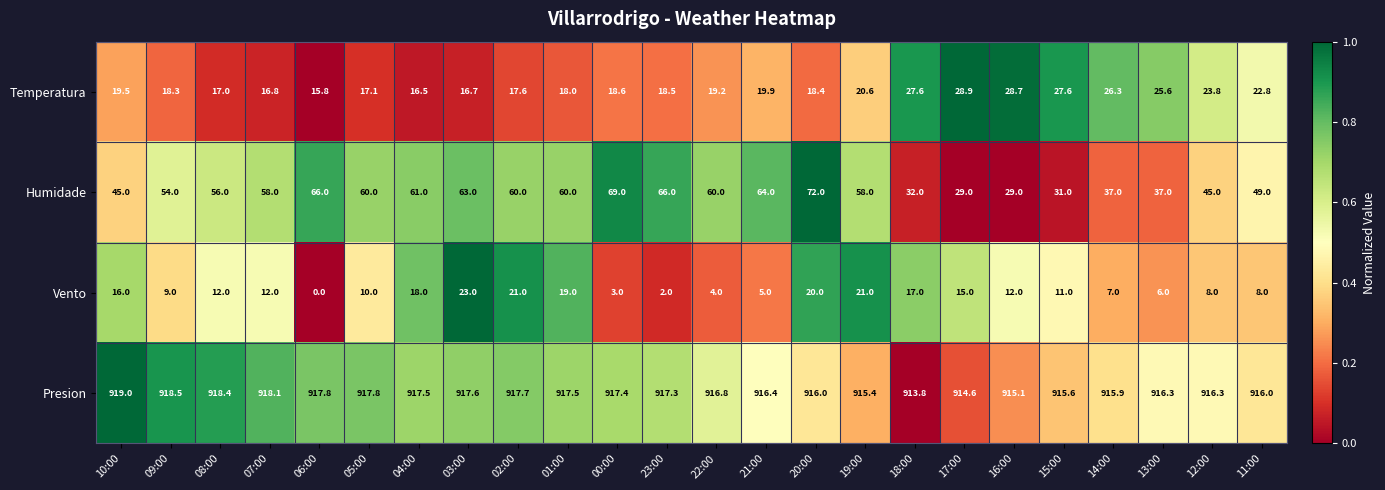

What is the average value of the Temperatura series?

20.8